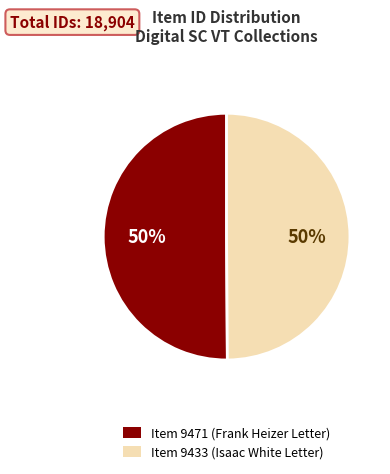

To the nearest percent, what is the average slice percentage?

50%